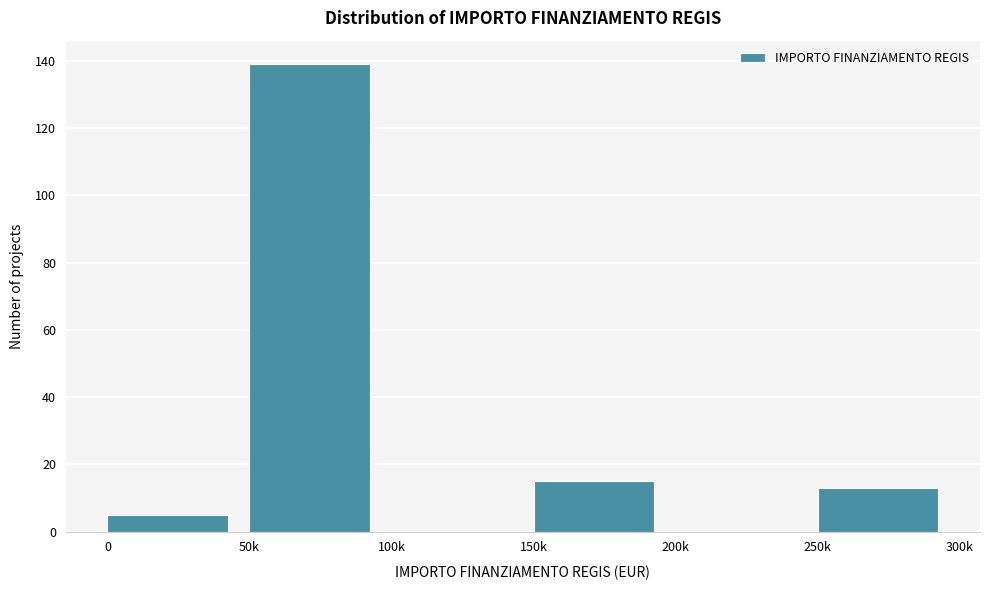

Reading right to left, what are all the values shown in this chart?

250k=13	200k=0	150k=15	100k=0	50k=139	0=5